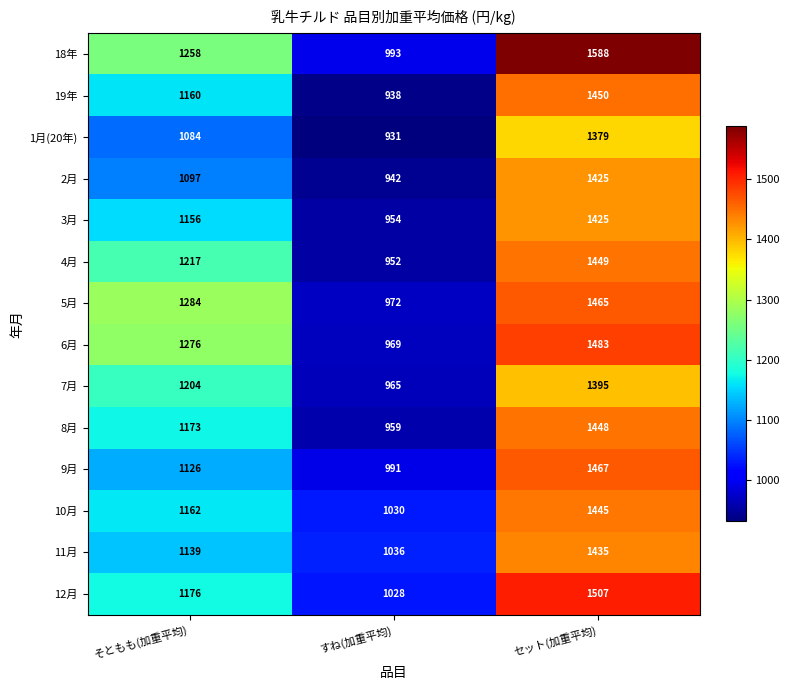

How many series are shown in this chart?

14